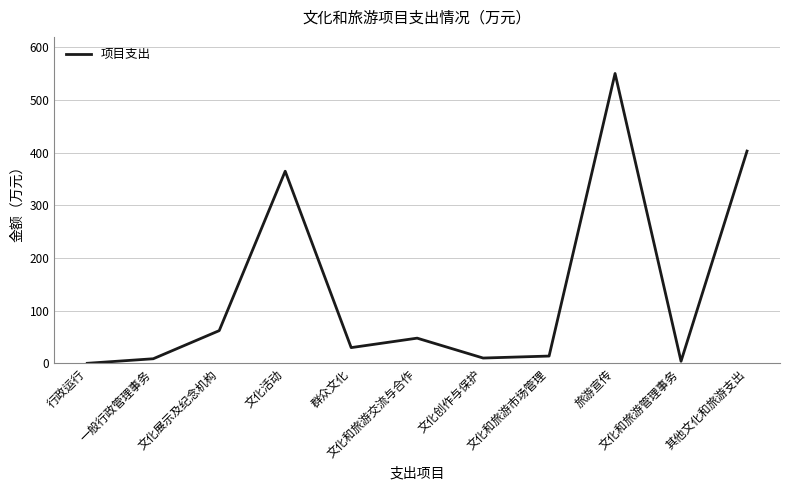

What is the ratio of the value at 文化创作与保护 to the value at 文化和旅游交流与合作?

0.2